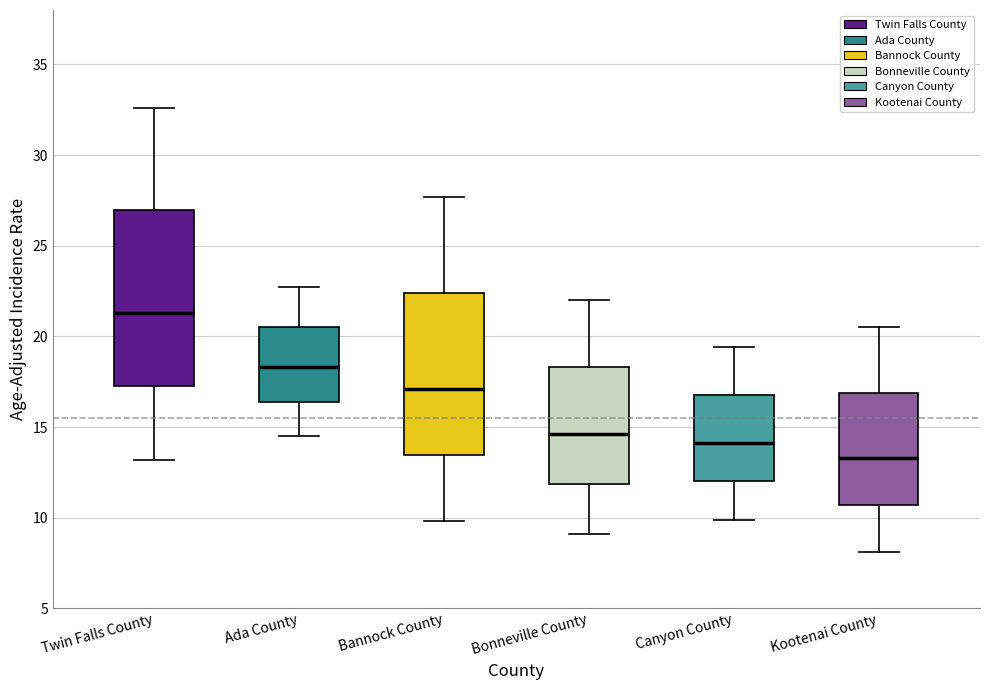

Which box's median line is the lowest?

Kootenai County